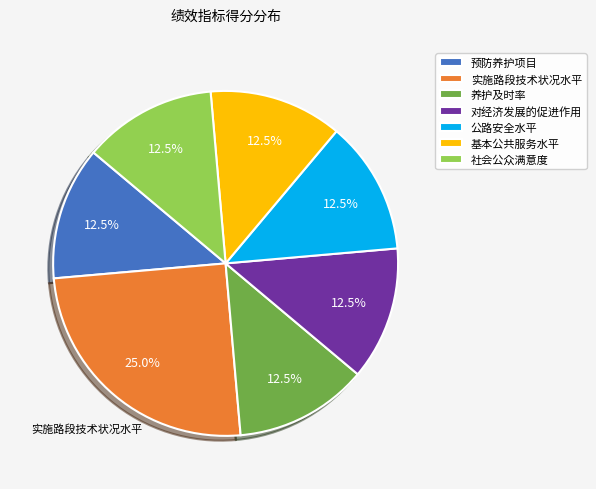

Does any single category account for the majority?

No